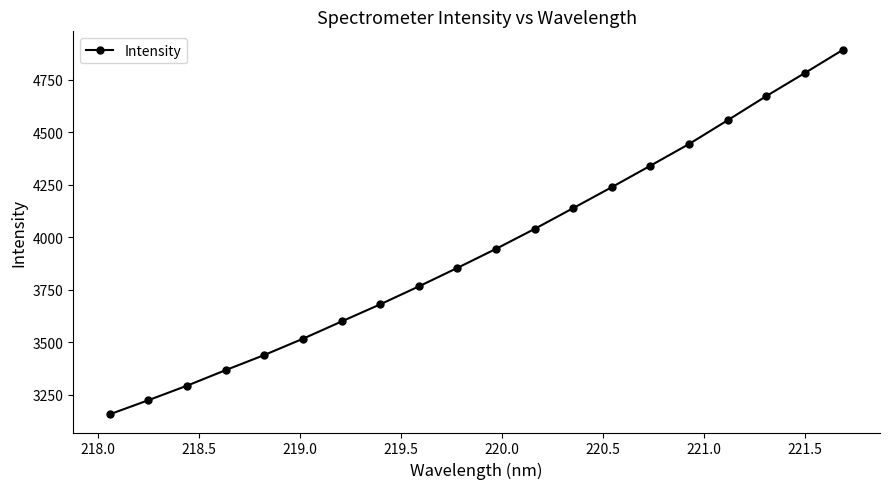

True or false: the data has more than 1 interior local peaks.

False